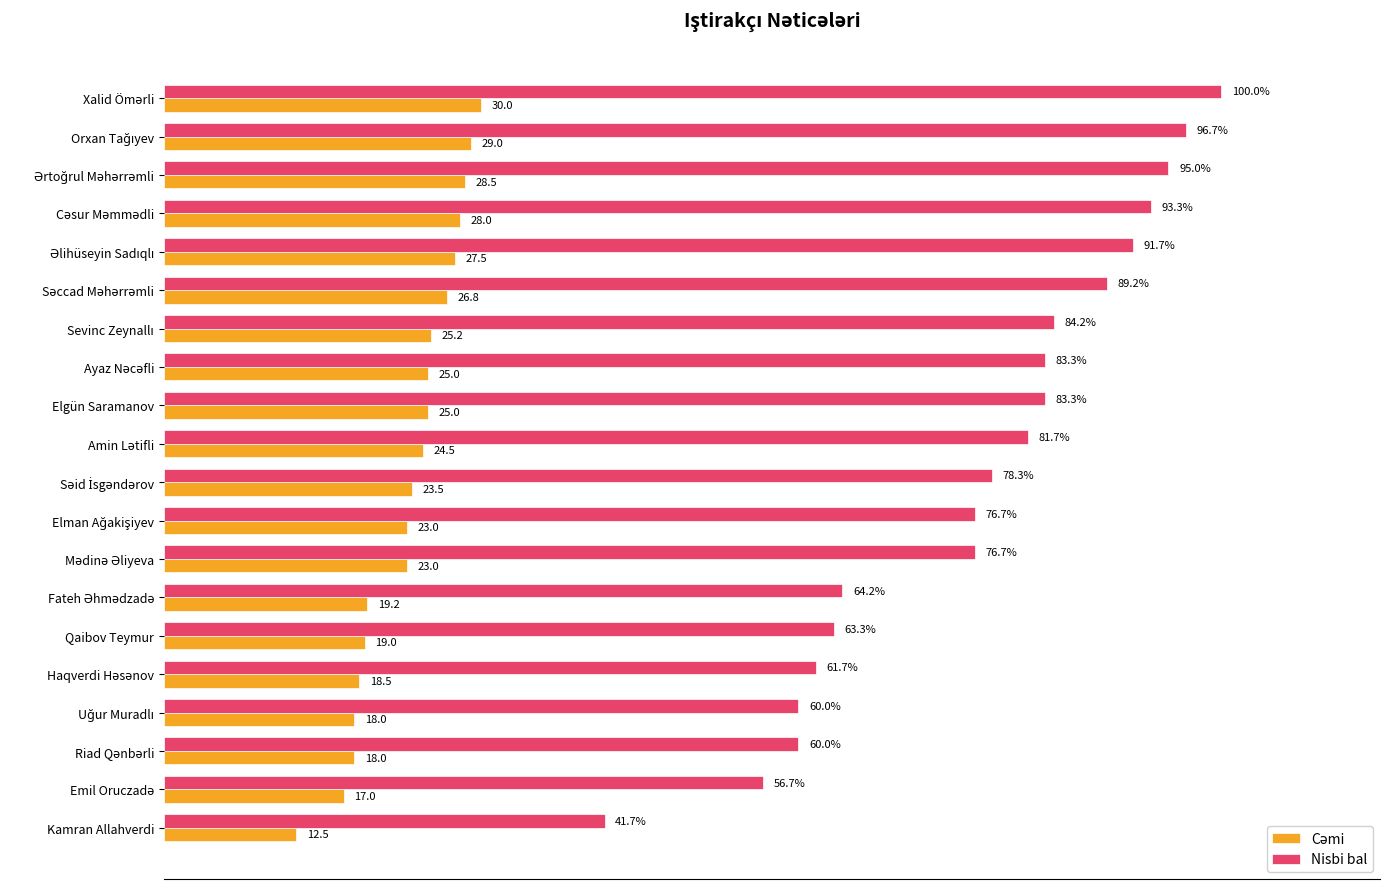

Which series has the largest range (max minus min)?

Nisbi bal